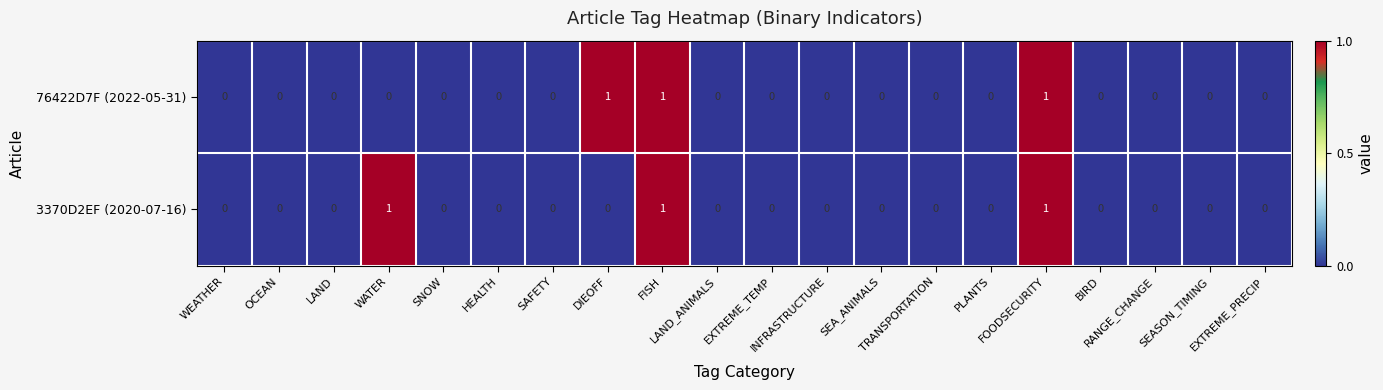

Count the 3370D2EF (2020-07-16) values in the range 0 to 1.

20